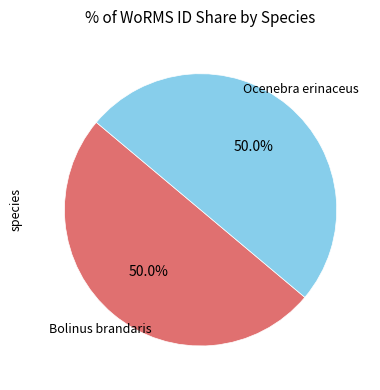

How many slices are in this pie chart?

2